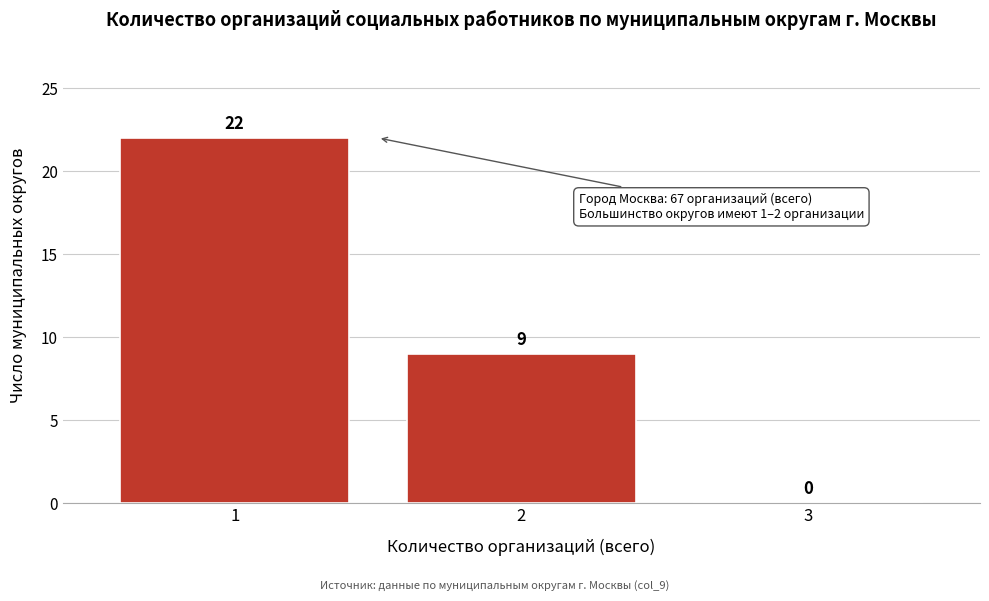

Reading left to right, what are all the values shown in this chart?

1=22	2=9	3=0